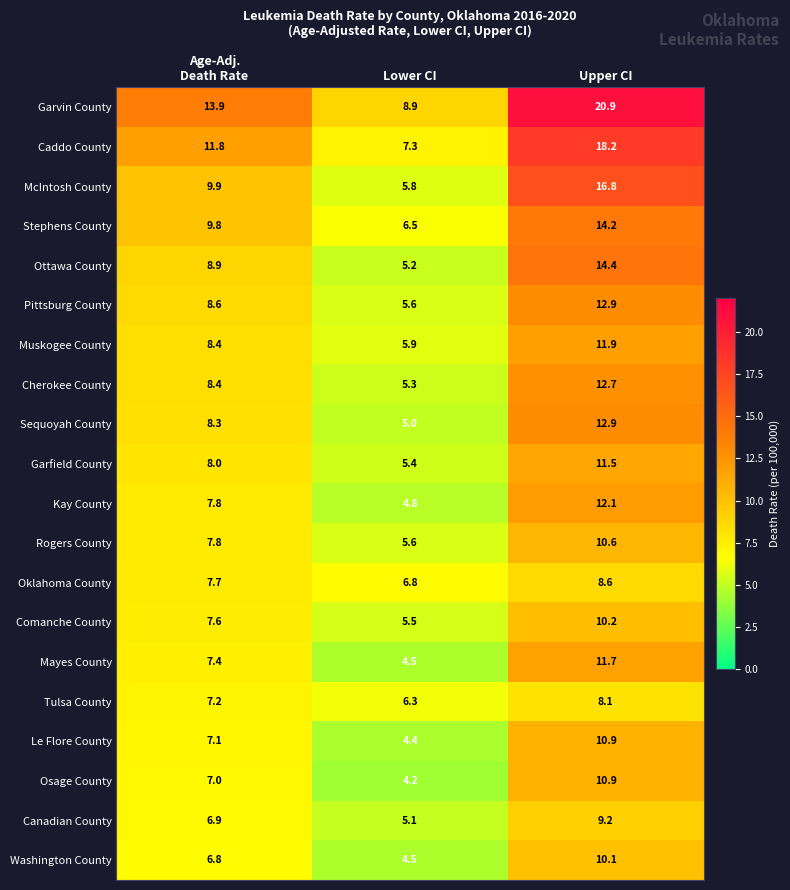

What is the smallest value displayed?

4.2